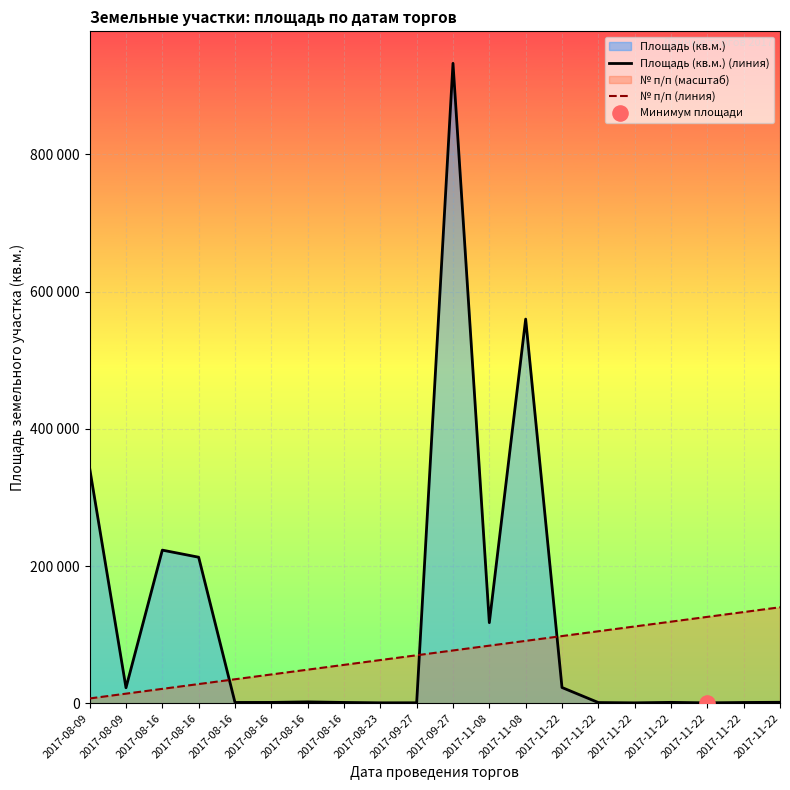

Which series contains the lowest Y value?

Площадь (кв.м.) (линия)